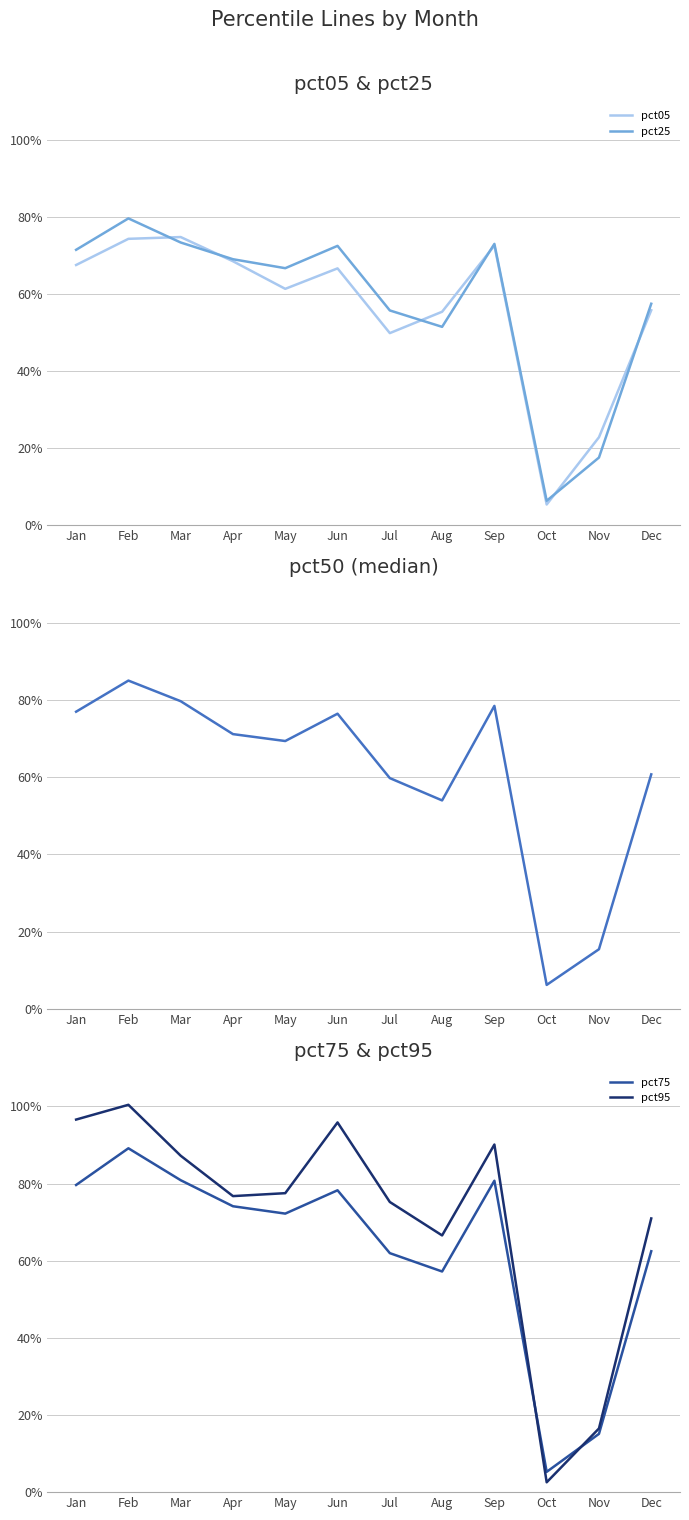

Does the chart display data point markers on the line(s)?

No